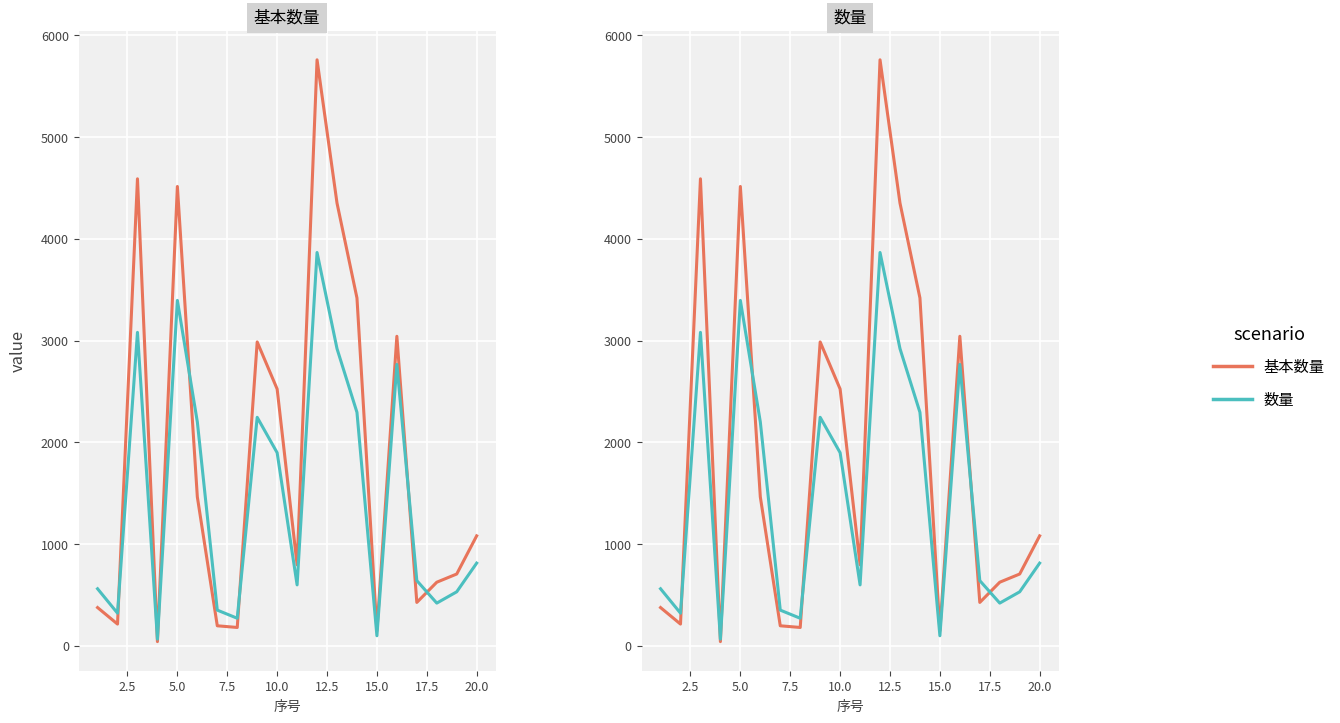

True or false: 基本数量 has a value of 5220.5 at 15.

False